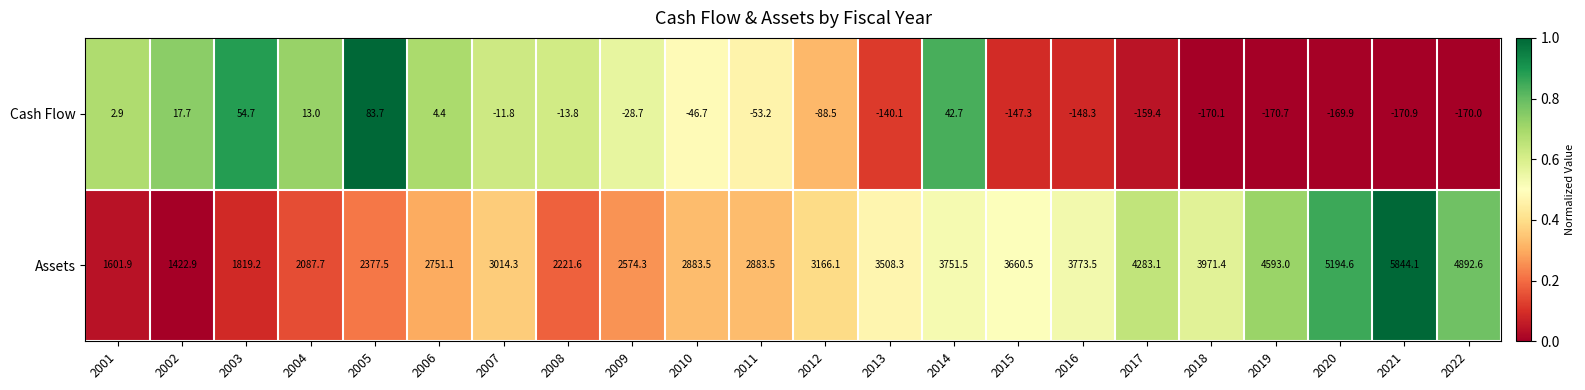

What is the difference between the highest and lowest values at 2001?

1599.0